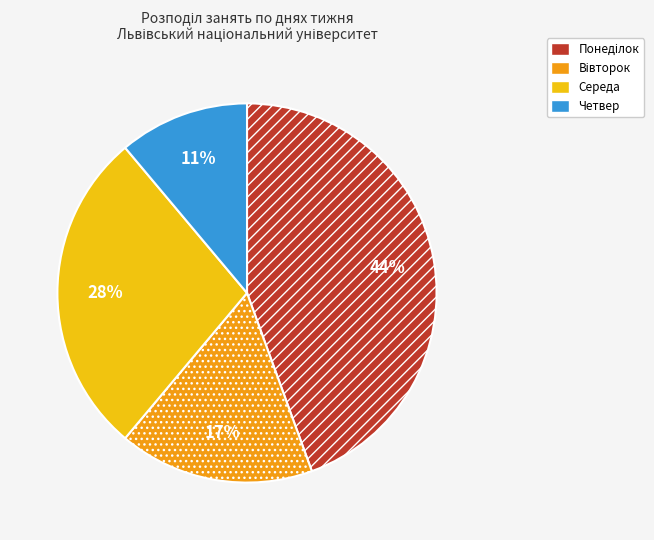

To the nearest percent, what portion does Середа represent?

28%